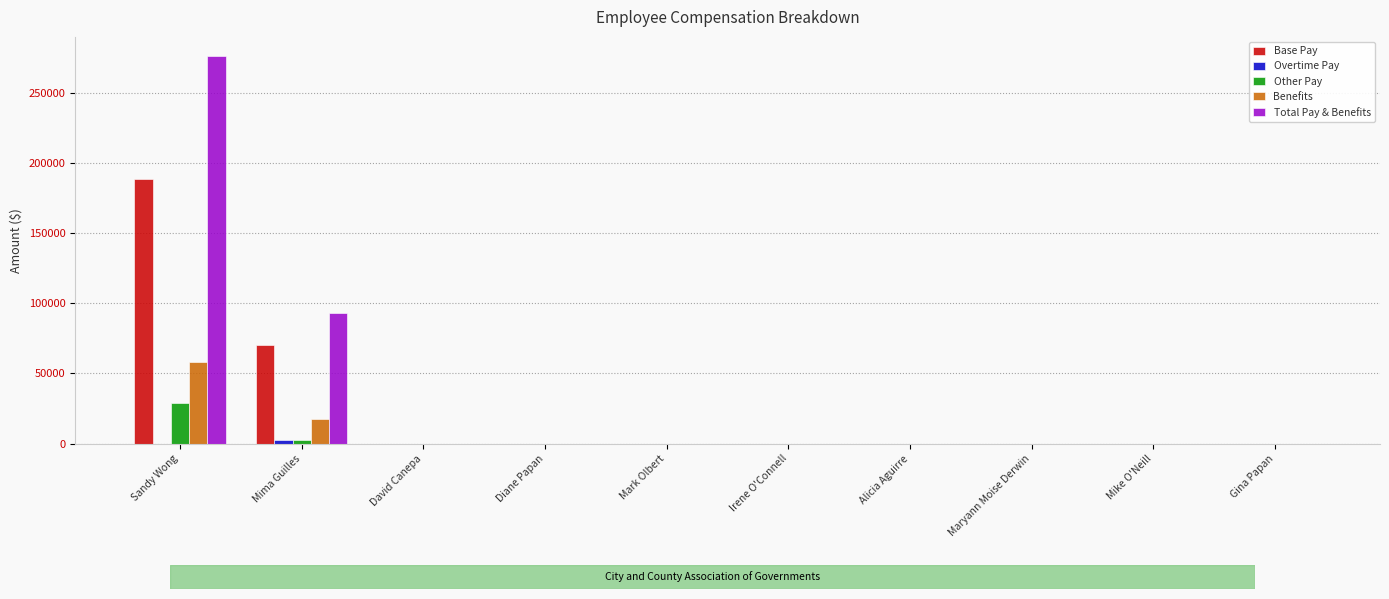

True or false: Base Pay has a value of -81069.6 at Diane Papan.

False